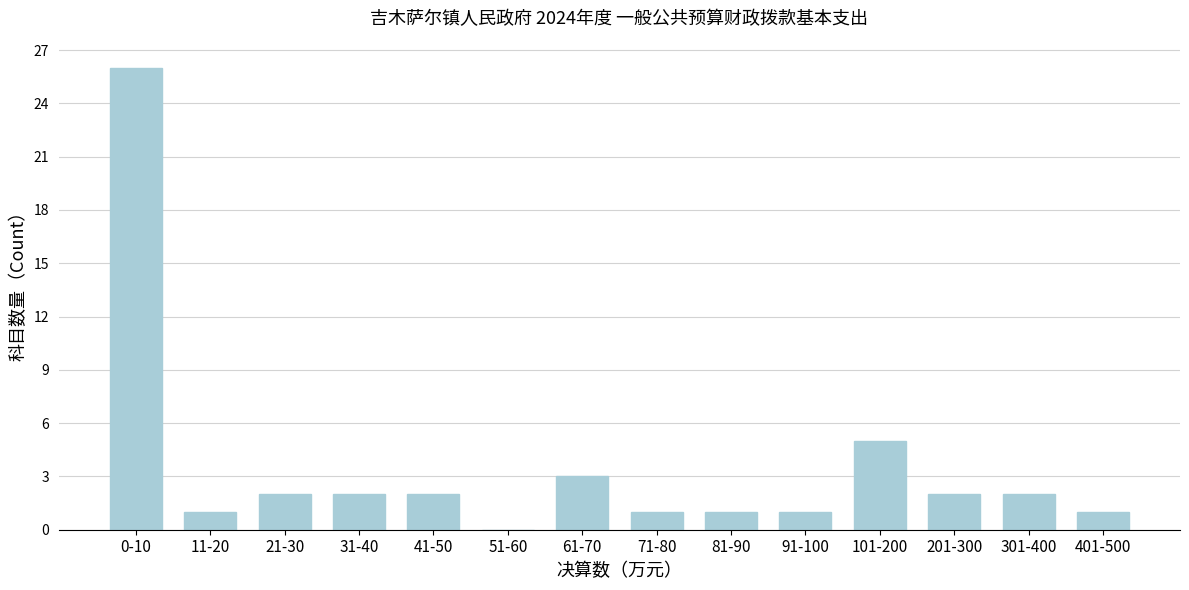

Reading left to right, transcribe all the data shown in this chart.

0-10=26	11-20=1	21-30=2	31-40=2	41-50=2	51-60=0	61-70=3	71-80=1	81-90=1	91-100=1	101-200=5	201-300=2	301-400=2	401-500=1